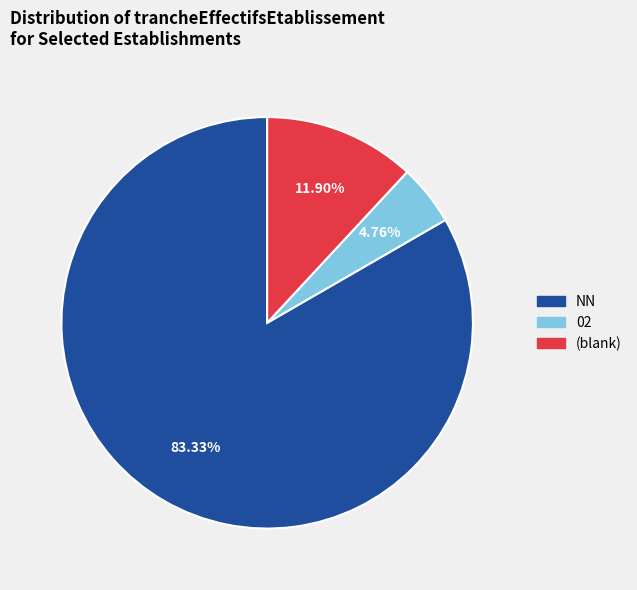

Count the number of slices in the pie.

3